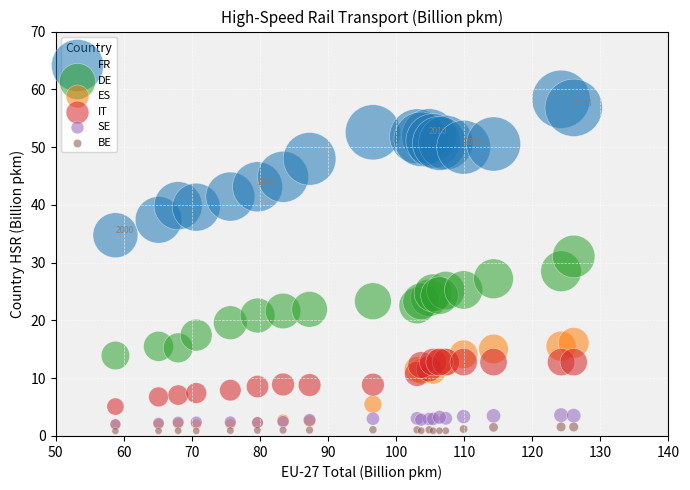

In the FR series, what Y value is closest to 46?

44.9